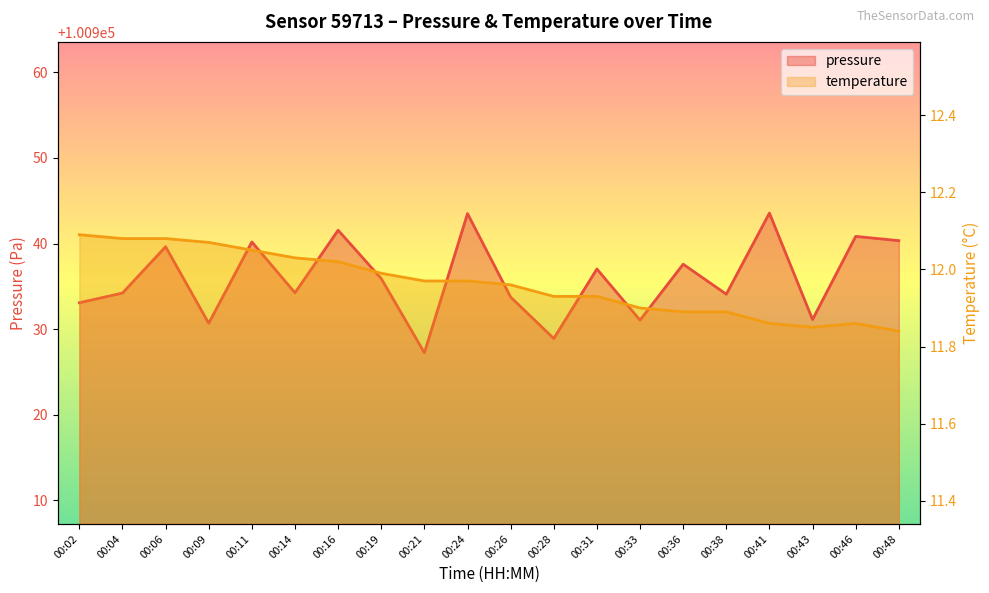

Which series has the largest range (max minus min)?

pressure